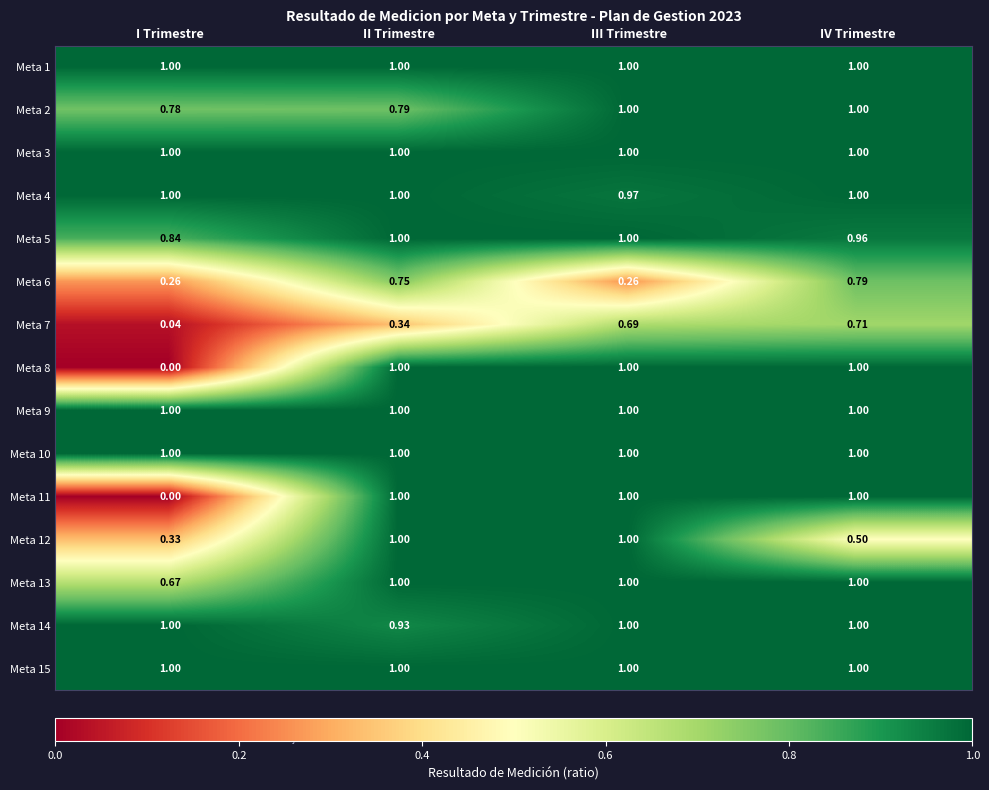

At which label does Meta 8 reach its minimum?

I Trimestre